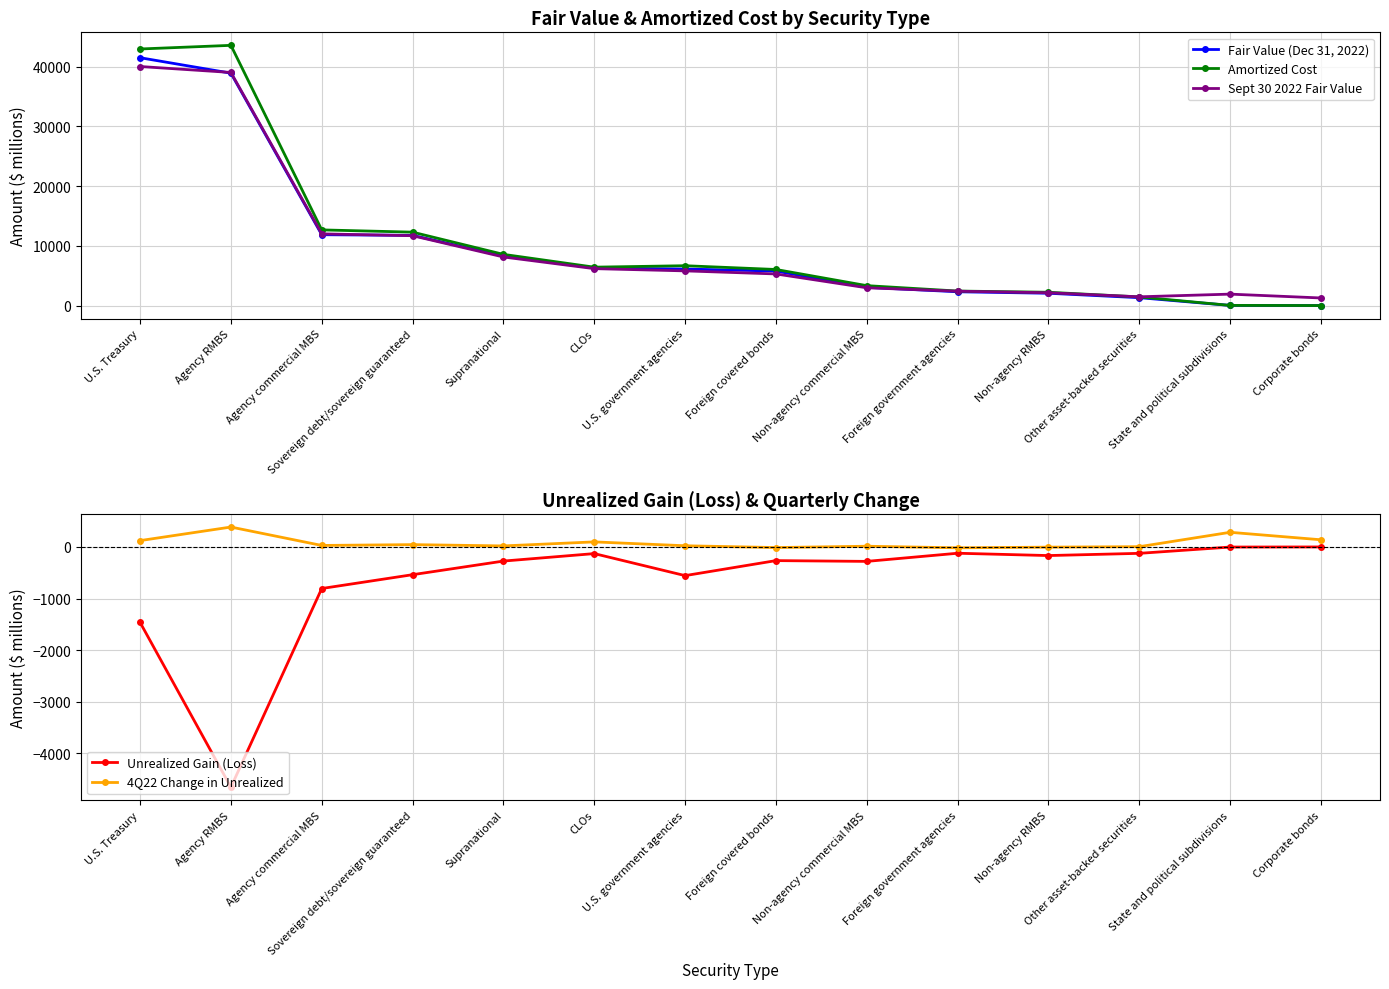

Where does the Amortized Cost series first go above 6429?

U.S. Treasury